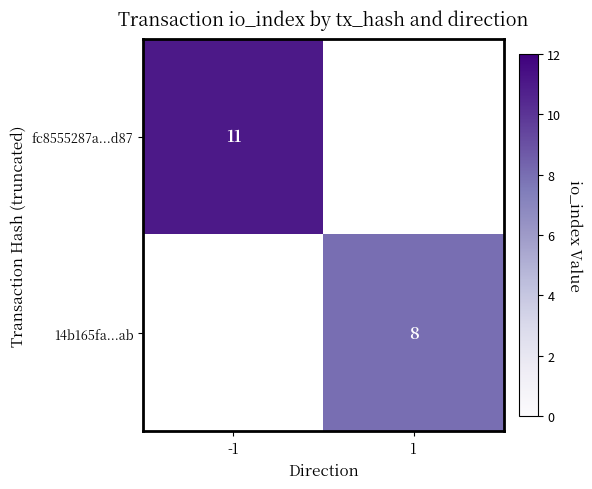

Is the value of fc8555287a...d87 at -1 greater than the value of 14b165fa...ab at 1?

Yes